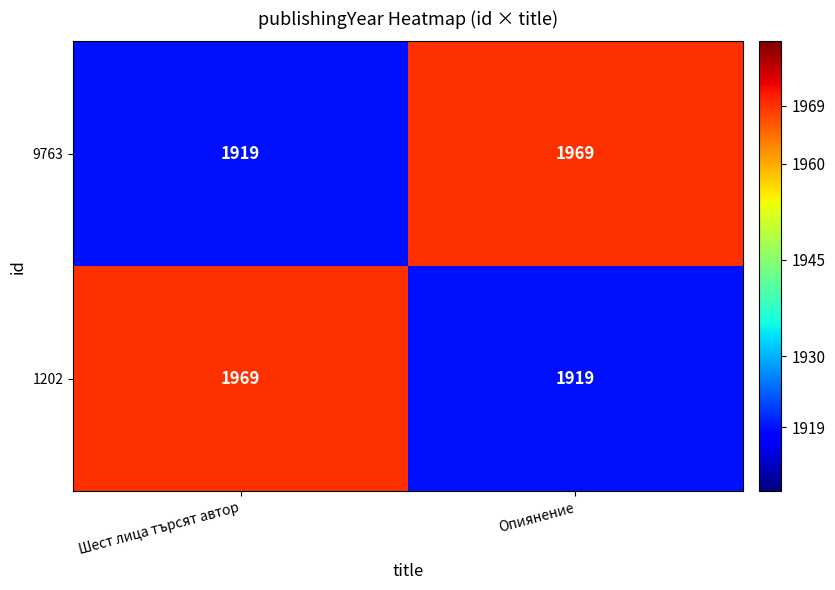

The 1202 series shows 2649 at Опиянение. True or false?

False